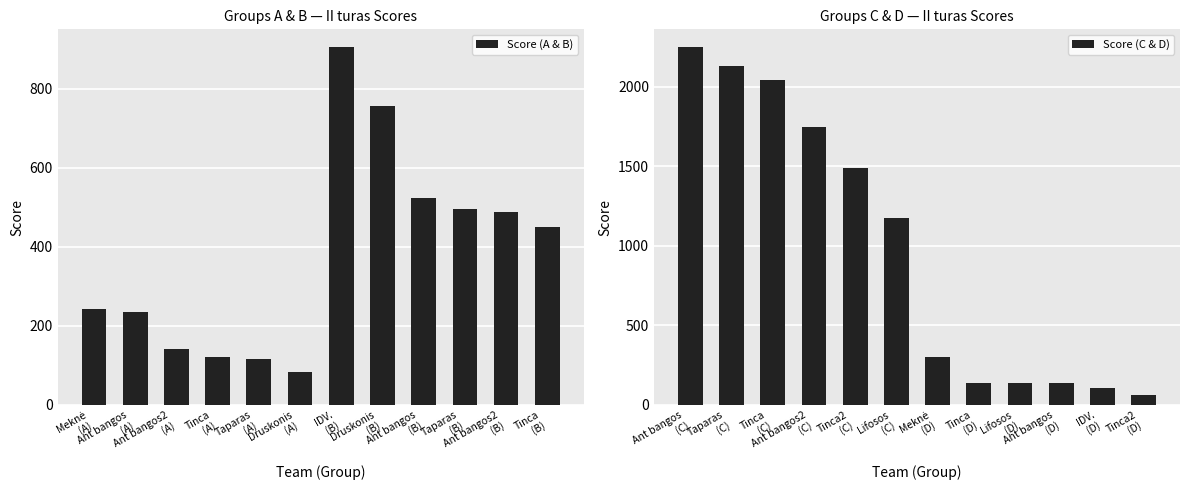

What is the difference between the maximum and minimum values in the Score (A & B) series?

822